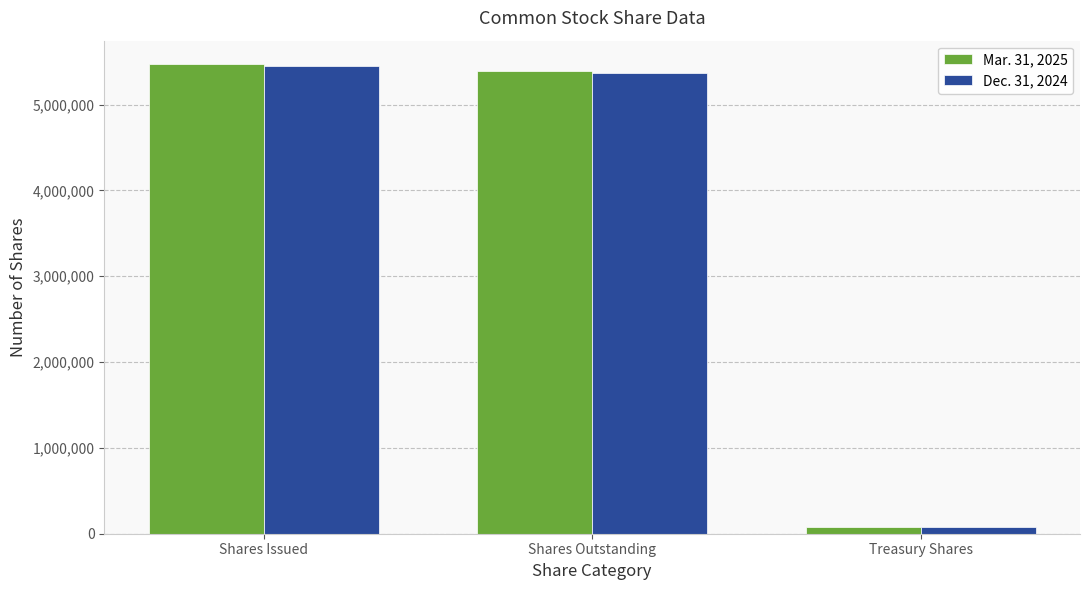

What is the difference between the Dec. 31, 2024 values at Shares Issued and Shares Outstanding?

81584